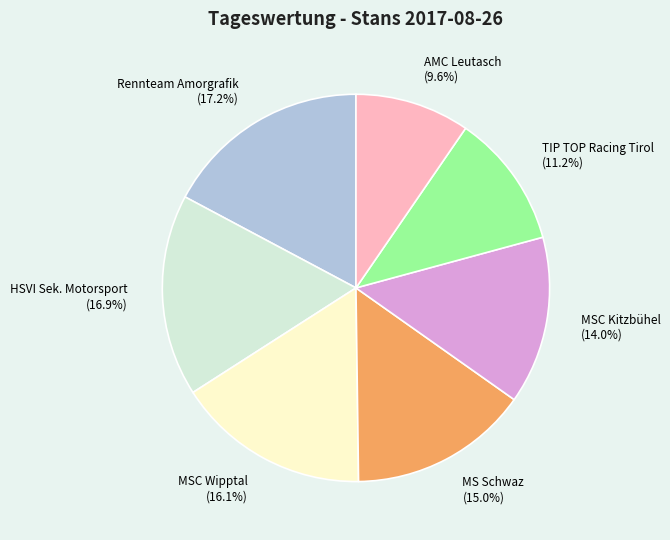

How many slices are in this pie chart?

7